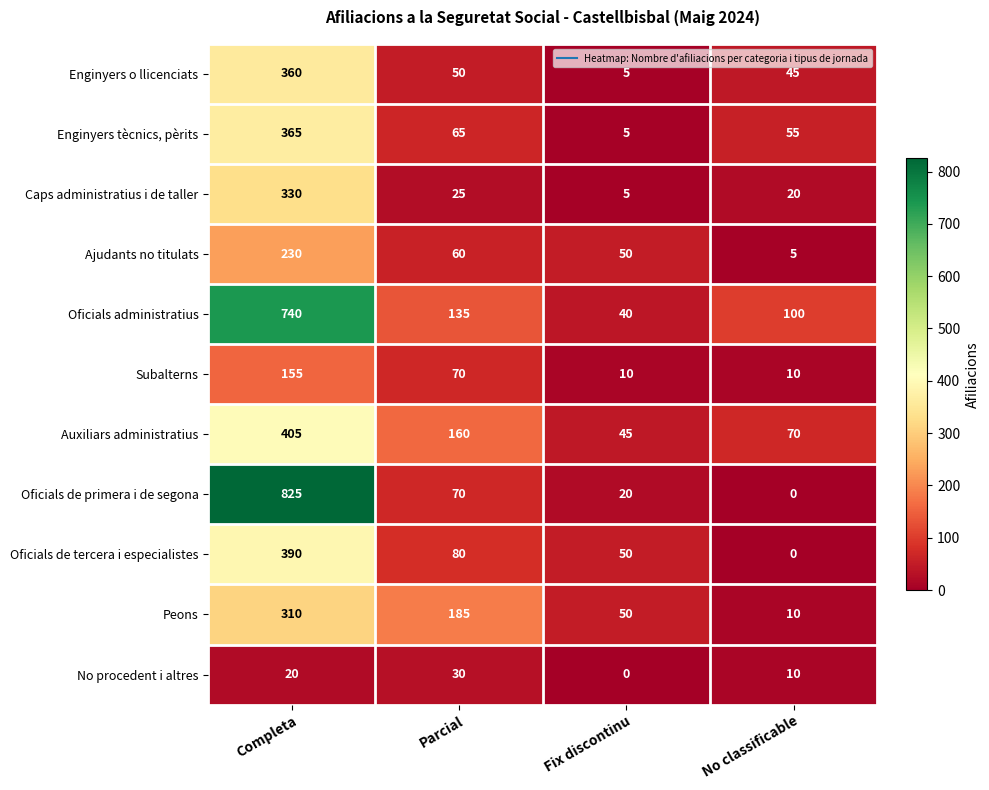

How many categories are shown in the chart?

4